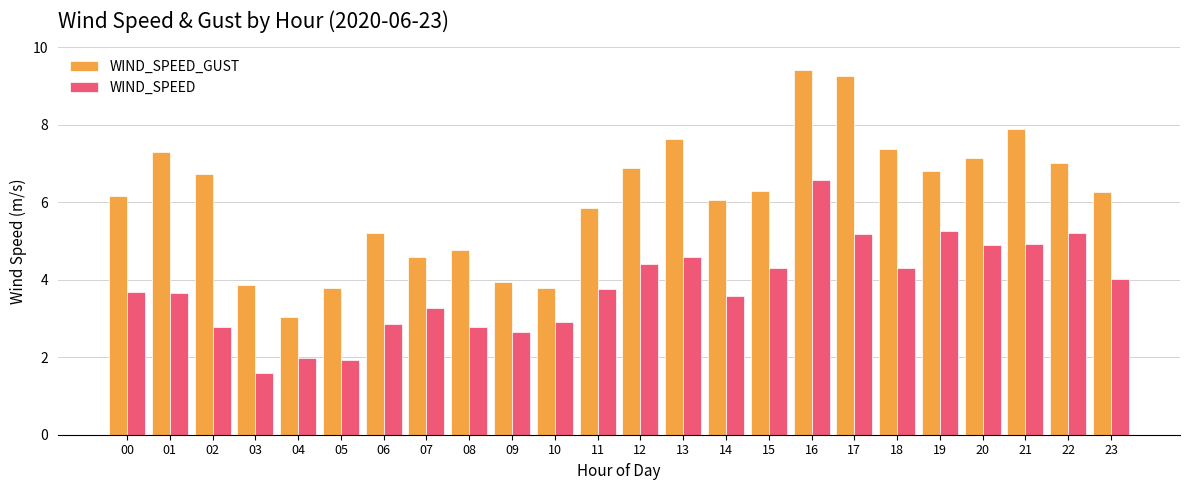

True or false: WIND_SPEED_GUST has a value of 5.9 at 10.

False